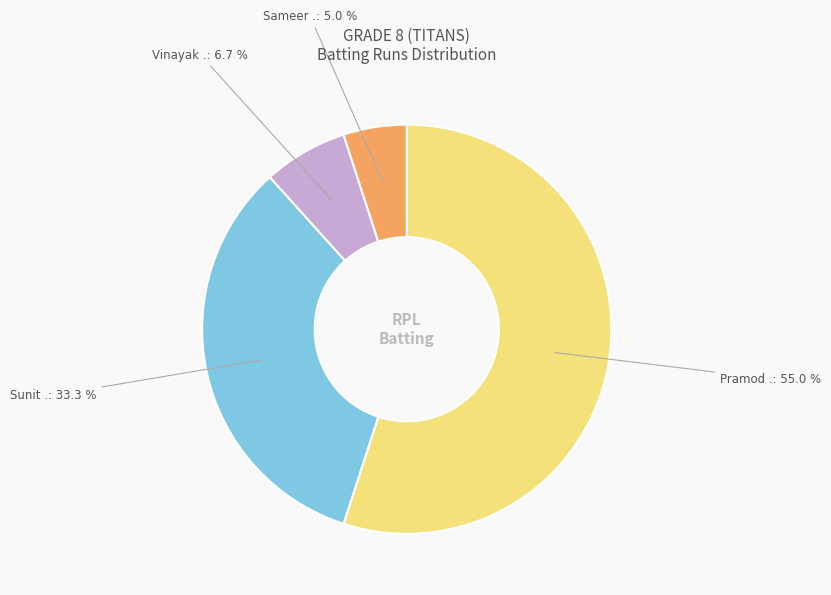

Does any single category account for the majority?

Yes